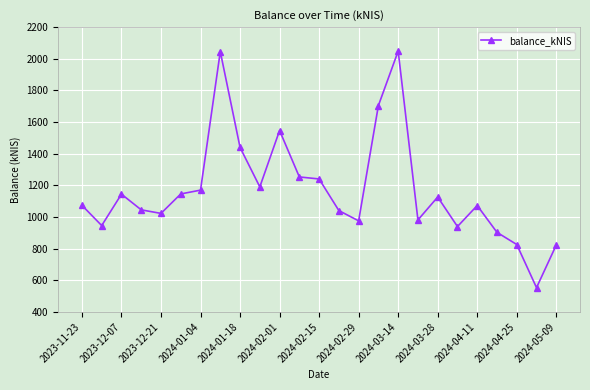

Is this an area chart (filled region under the line)?

No